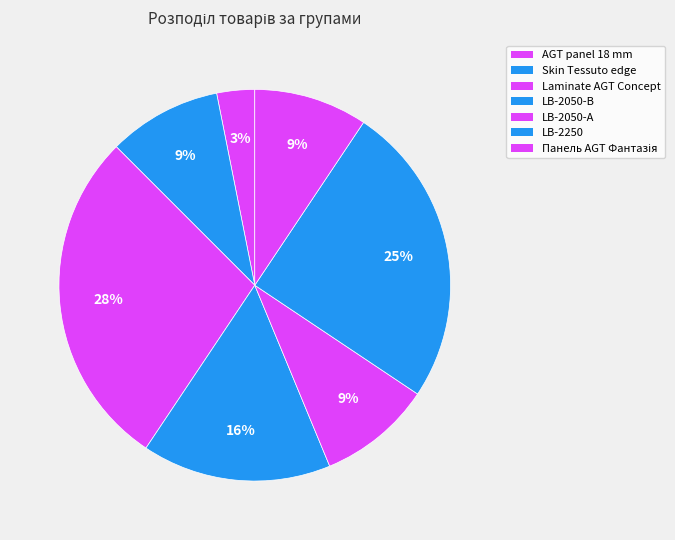

How many segments does this pie chart have?

7